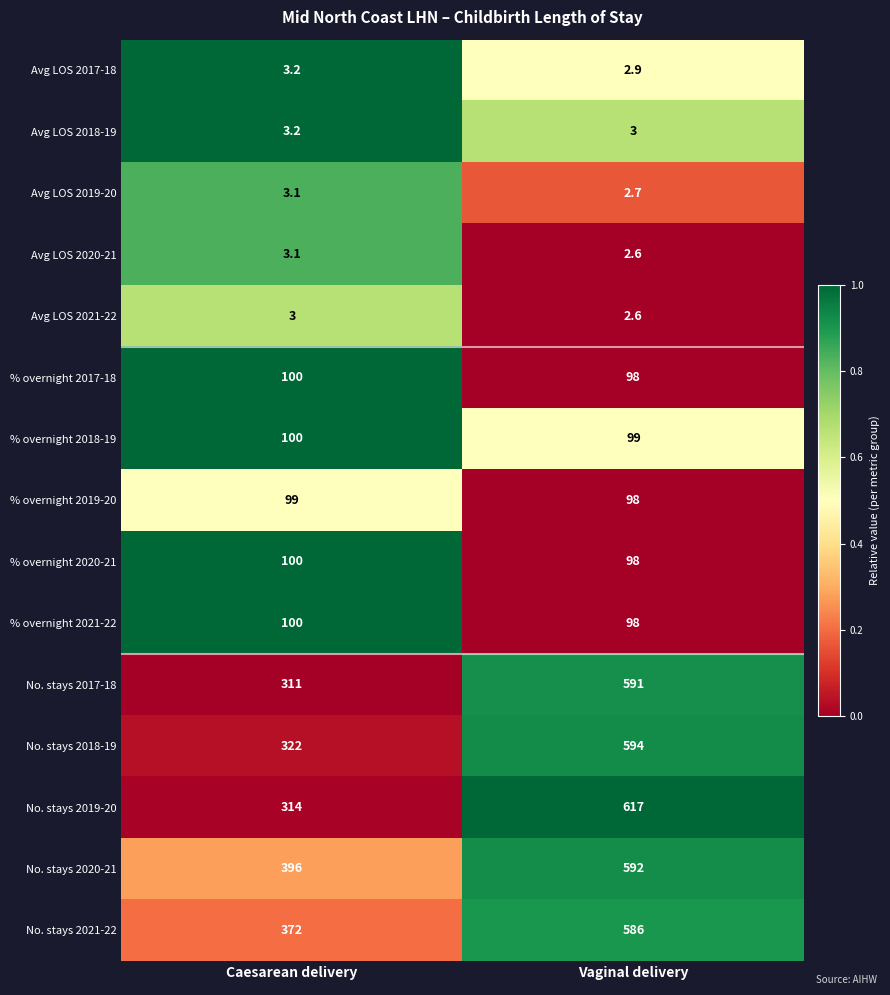

How many categories are shown in the chart?

2